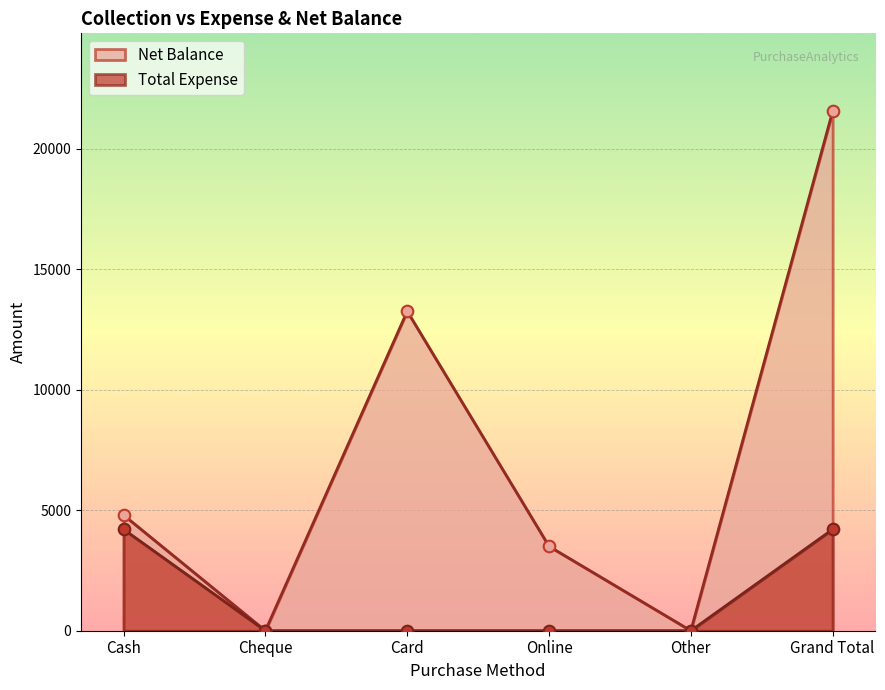

Which series contains the highest Y value?

Net Balance